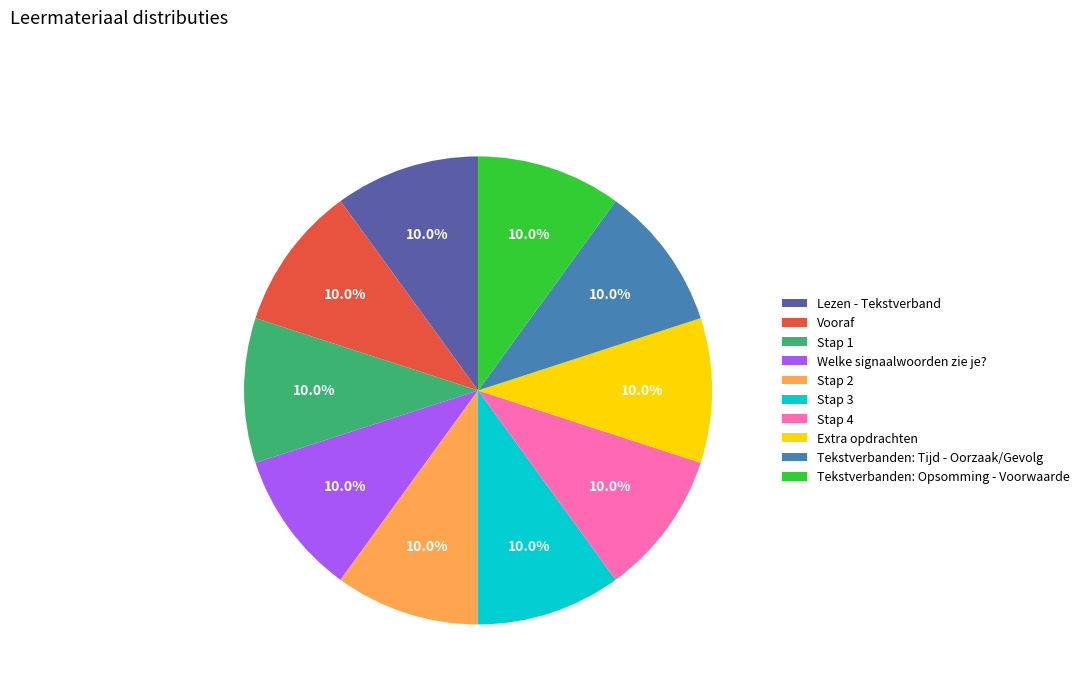

The Tekstverbanden: Tijd - Oorzaak/Gevolg slice represents 1% of the pie. True or false?

False